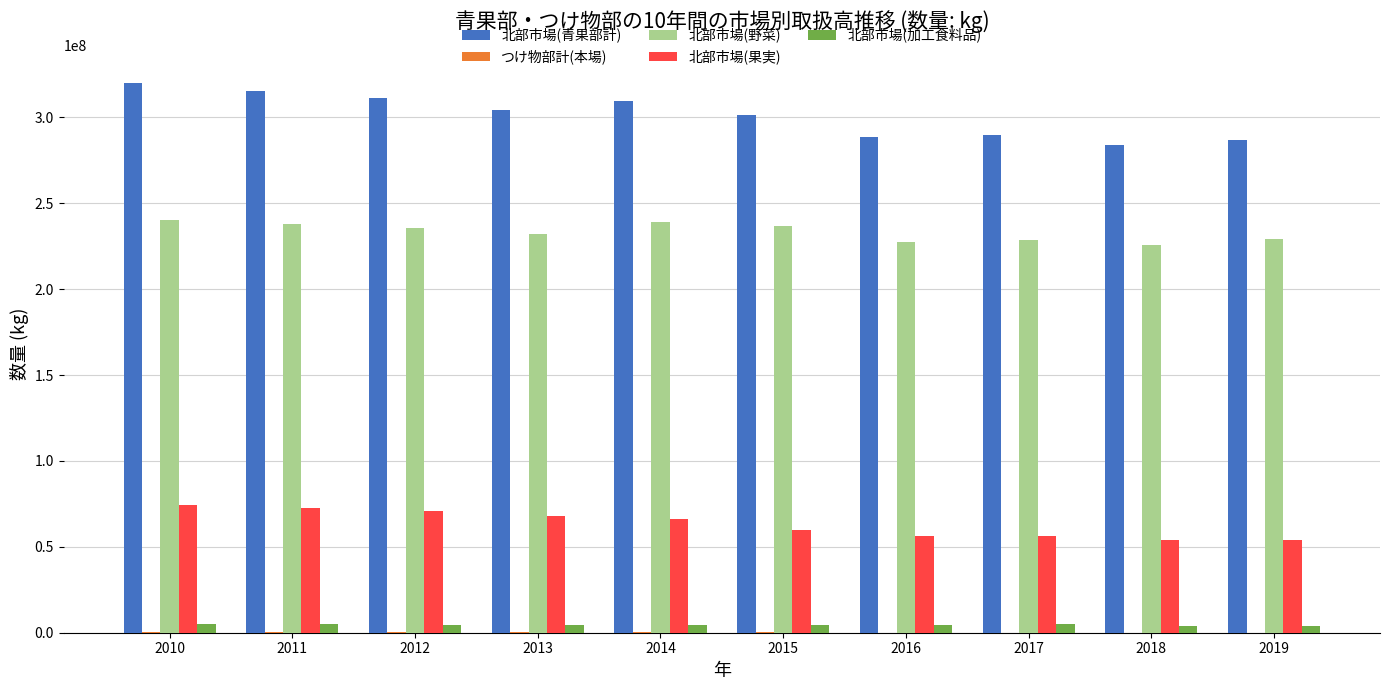

The value of 北部市場(野菜) at 2013 is 231925778. True or false?

True